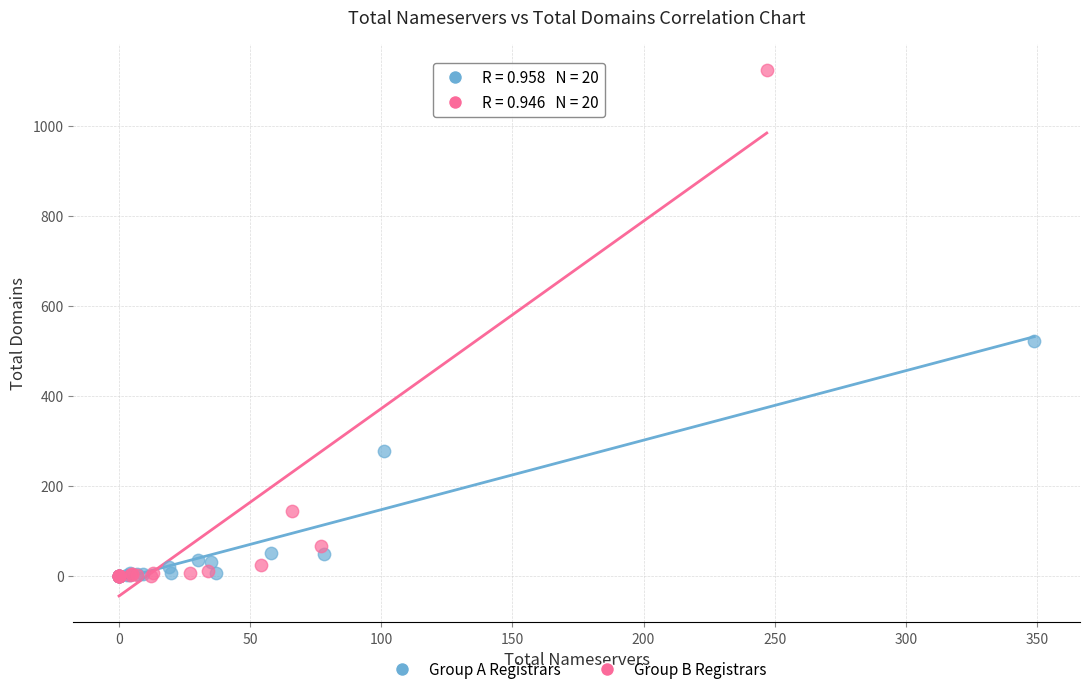

Which series has the largest Y range (max minus min)?

Group B Registrars